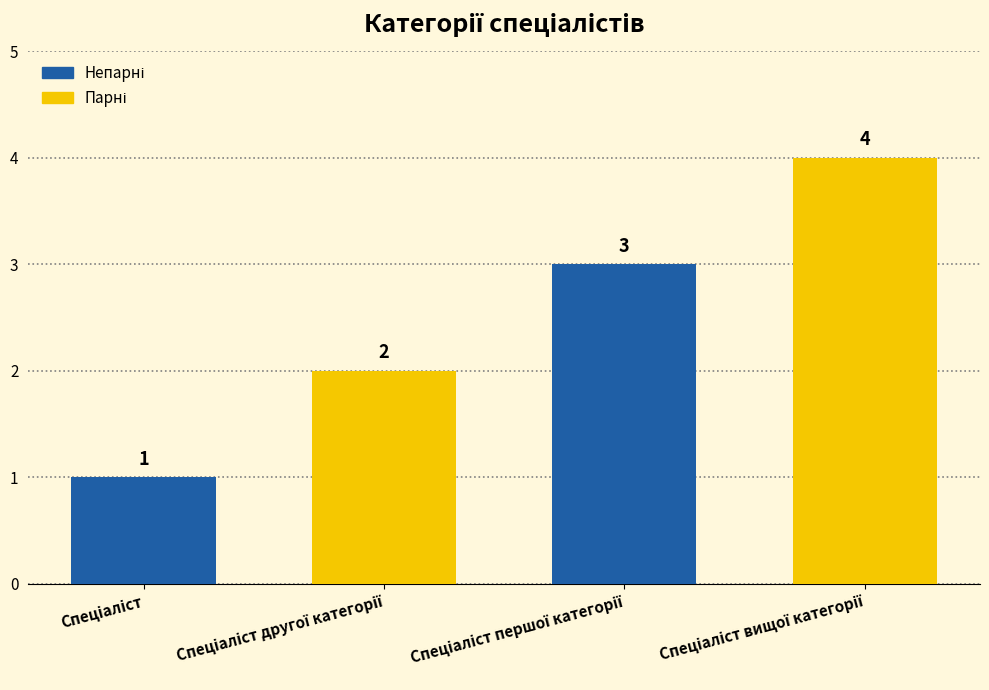

Does the chart contain stacked bars?

No